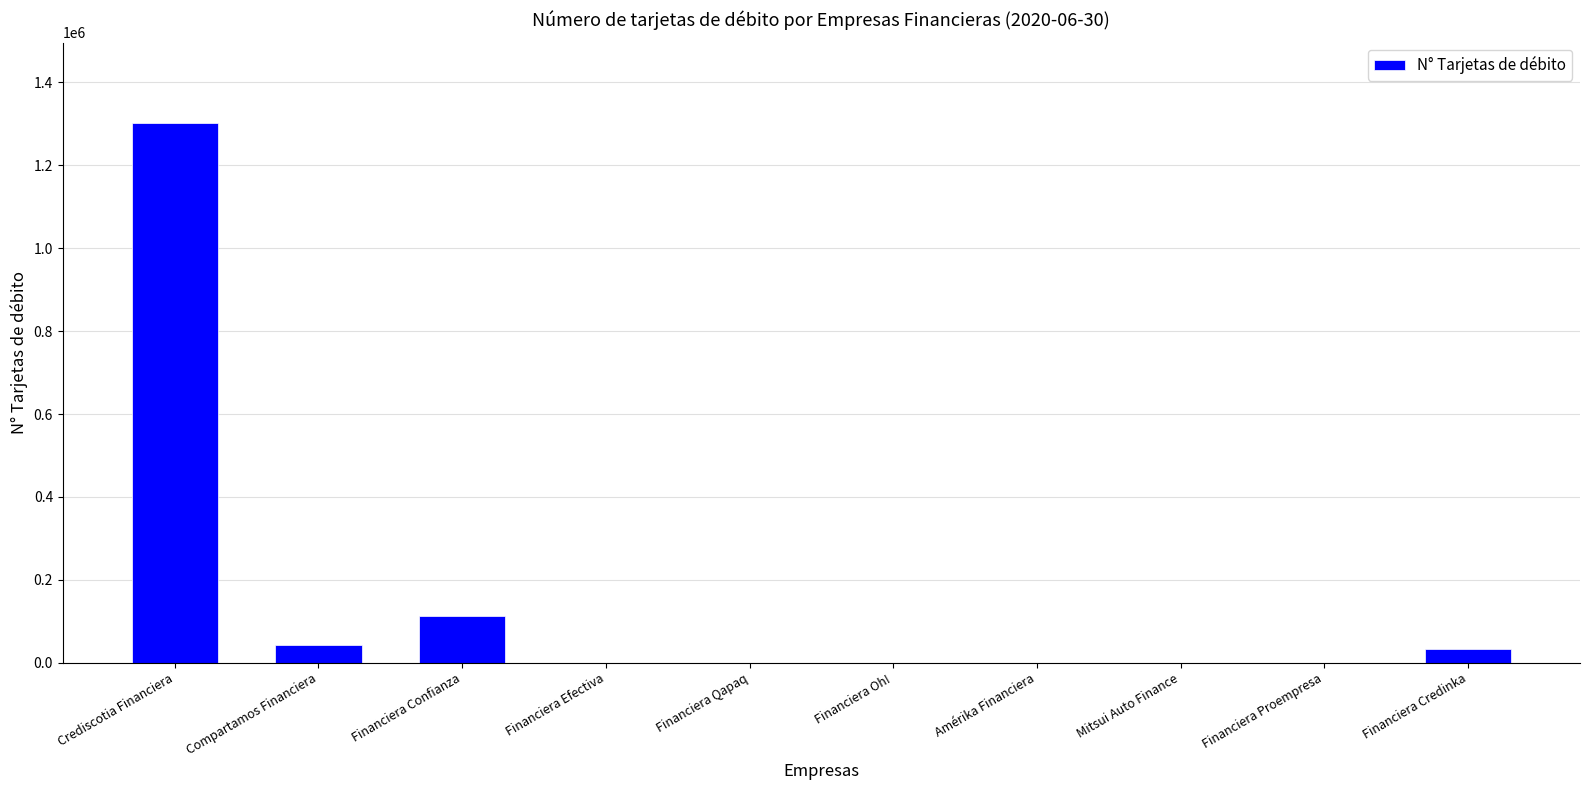

What is the greatest value displayed?

1300715